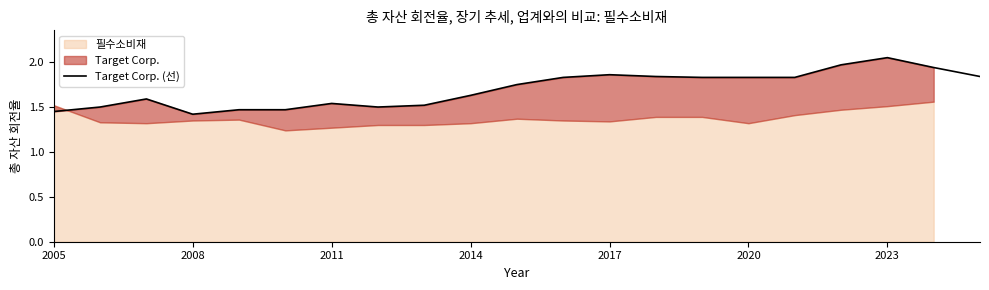

What is the label of the 1st point from the left?

2005